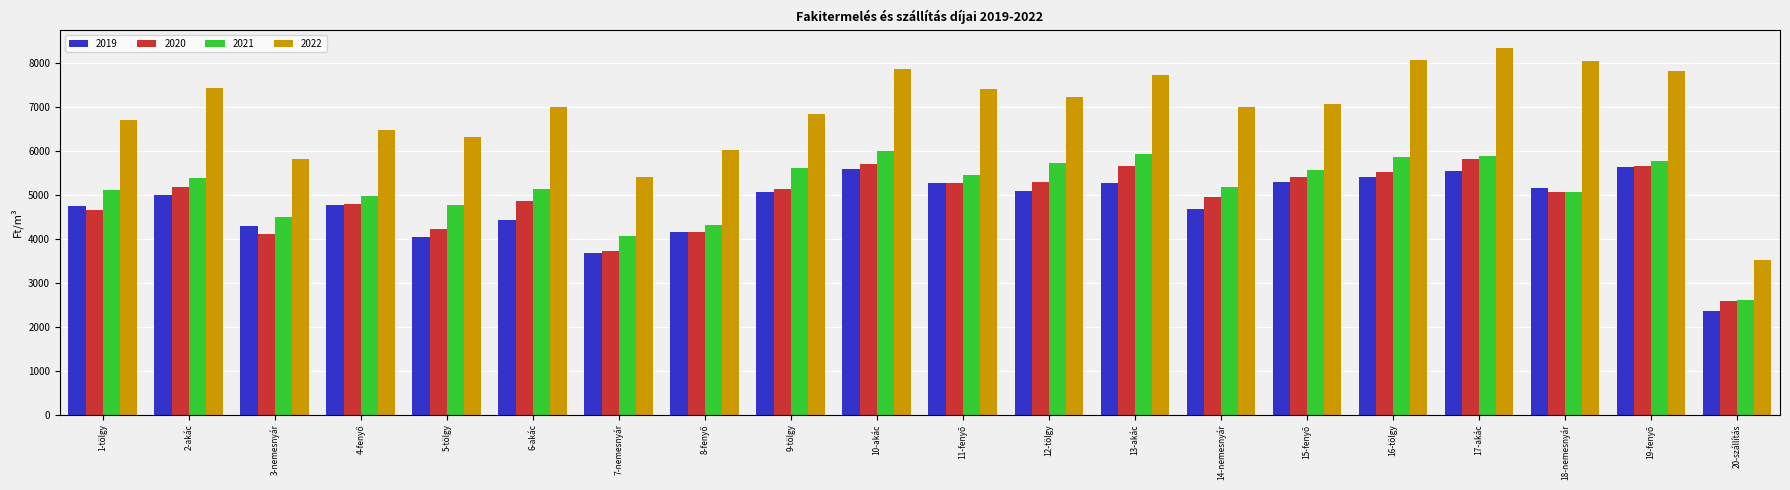

Where does the 2021 series first go above 5374?

2-akác